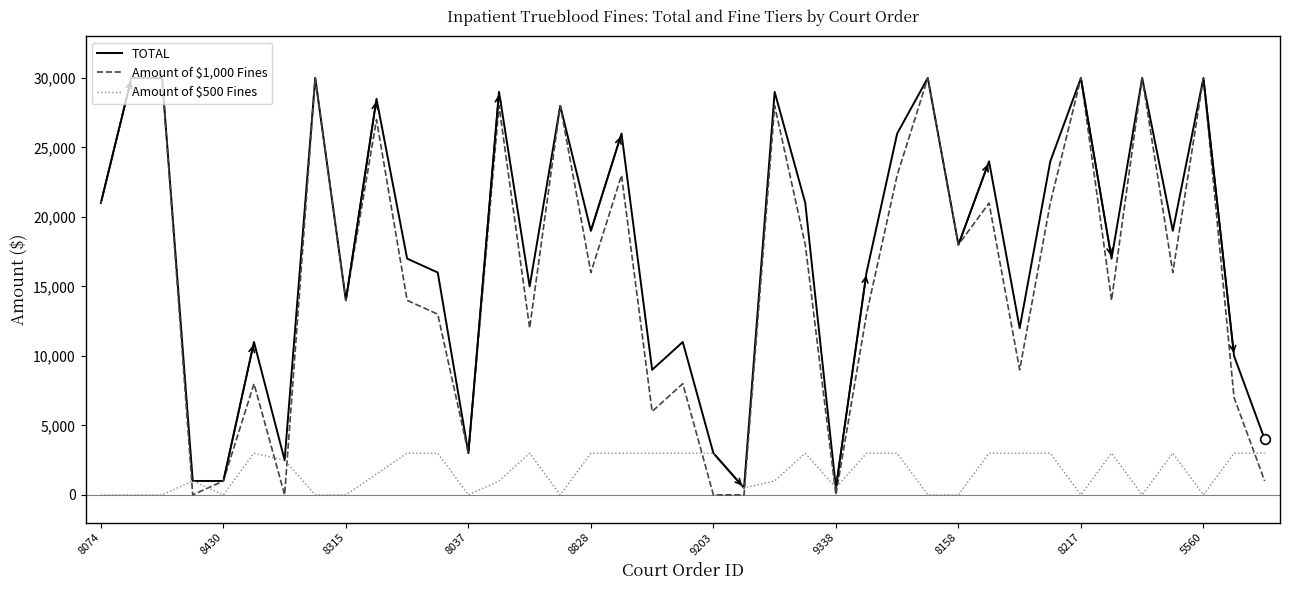

What is the greatest value displayed?

30000